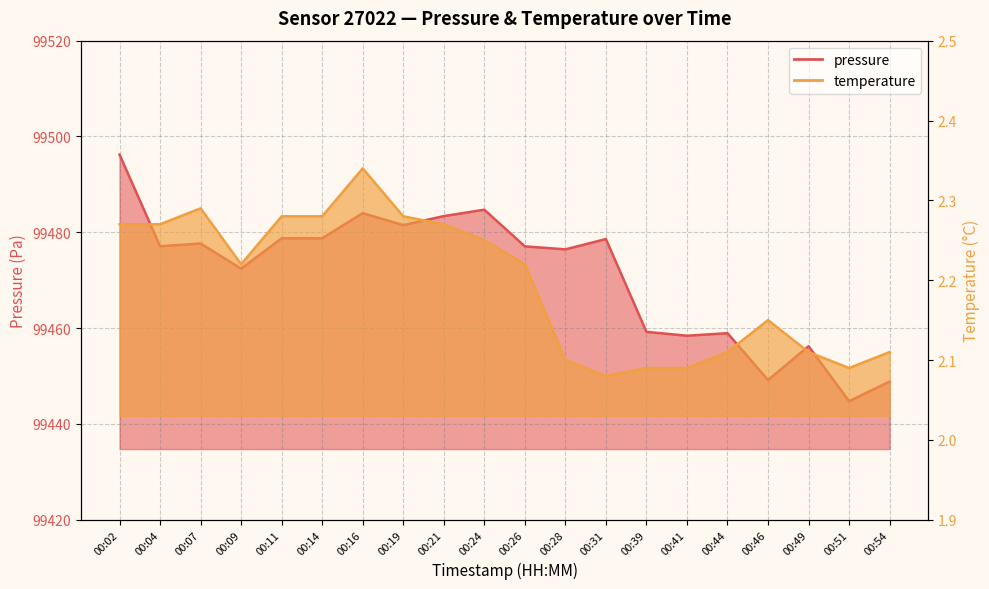

What is the minimum value for temperature?

2.1